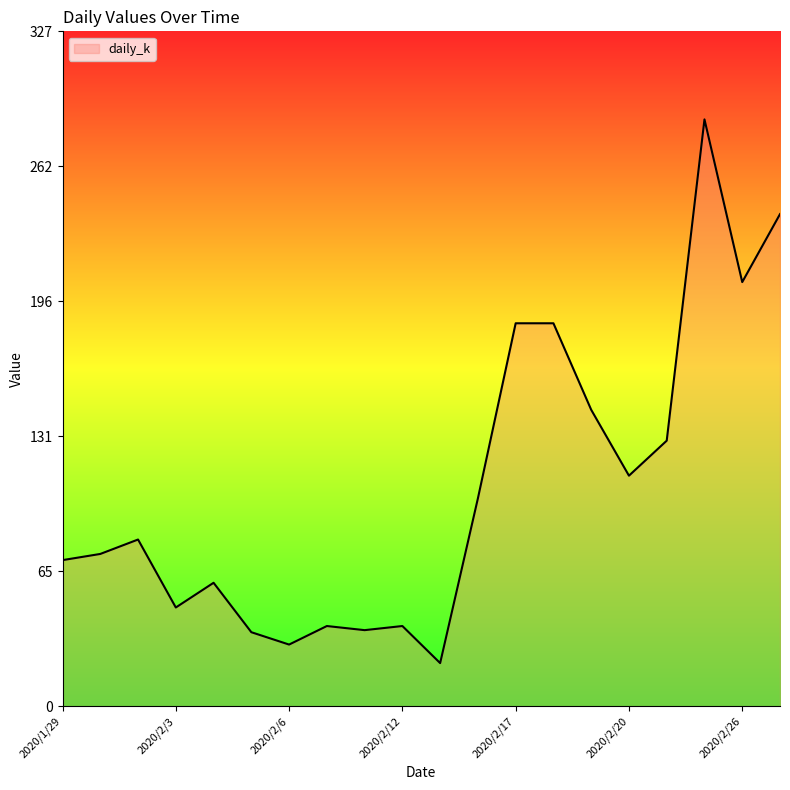

What is the smallest value displayed?

21